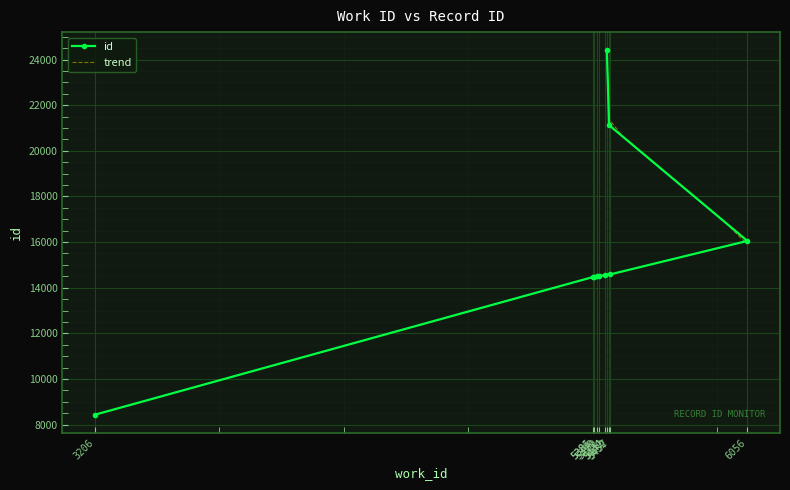

What is the smallest value displayed?

8435